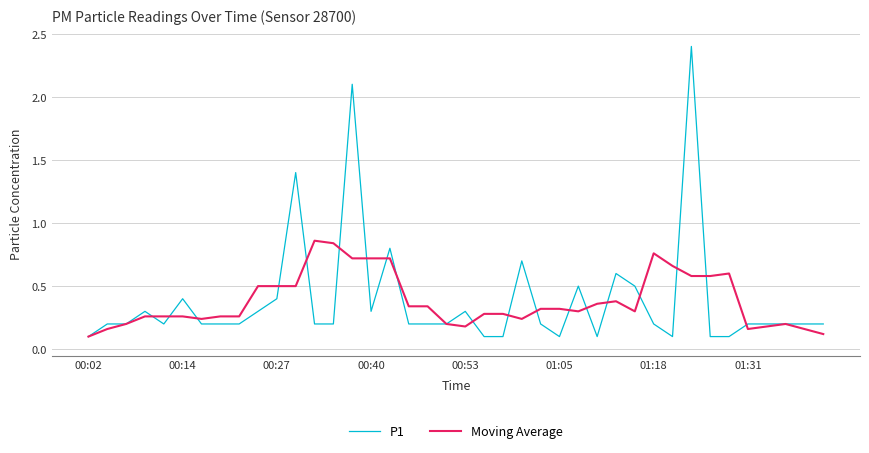

Which series has the largest range (max minus min)?

P1